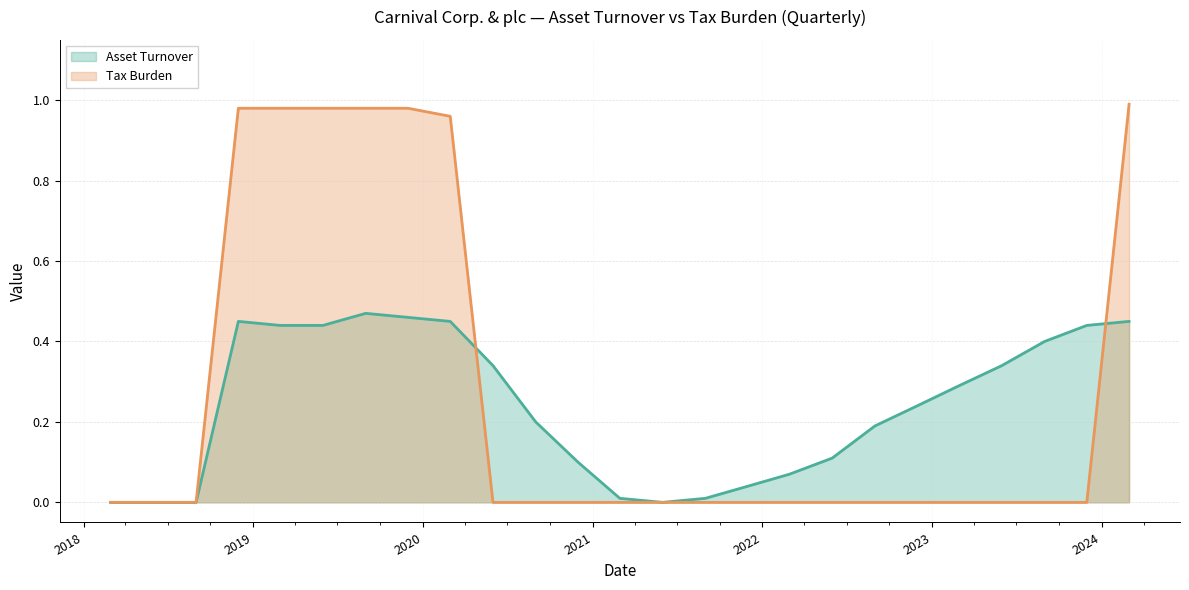

What is the average value of the Asset Turnover series?

0.2